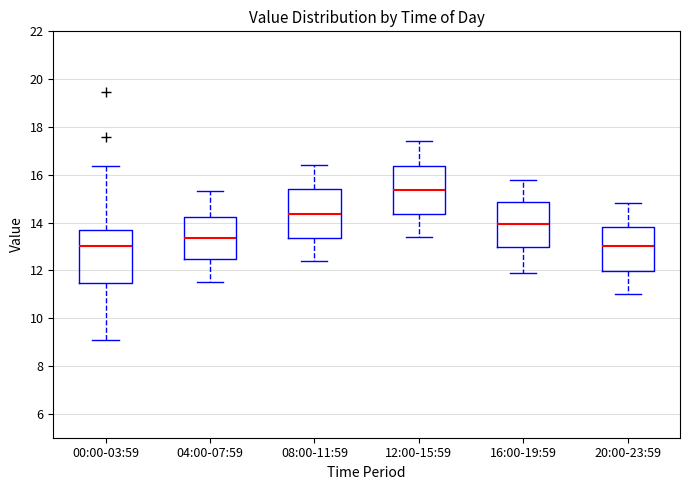

Reading left to right, read every box against the y-axis: the position of its median line, the range the box covers, and the ends of its whiskers. The values are not printed on the chart, so give them approximately, as read against the axis.

00:00-03:59: median 13.0, box 11.4 to 13.6, whiskers 9.0 to 16.4
04:00-07:59: median 13.4, box 12.4 to 14.2, whiskers 11.6 to 15.4
08:00-11:59: median 14.4, box 13.4 to 15.4, whiskers 12.4 to 16.4
12:00-15:59: median 15.4, box 14.4 to 16.4, whiskers 13.4 to 17.4
16:00-19:59: median 14.0, box 13.0 to 14.8, whiskers 12.0 to 15.8
20:00-23:59: median 13.0, box 12.0 to 13.8, whiskers 11.0 to 14.8